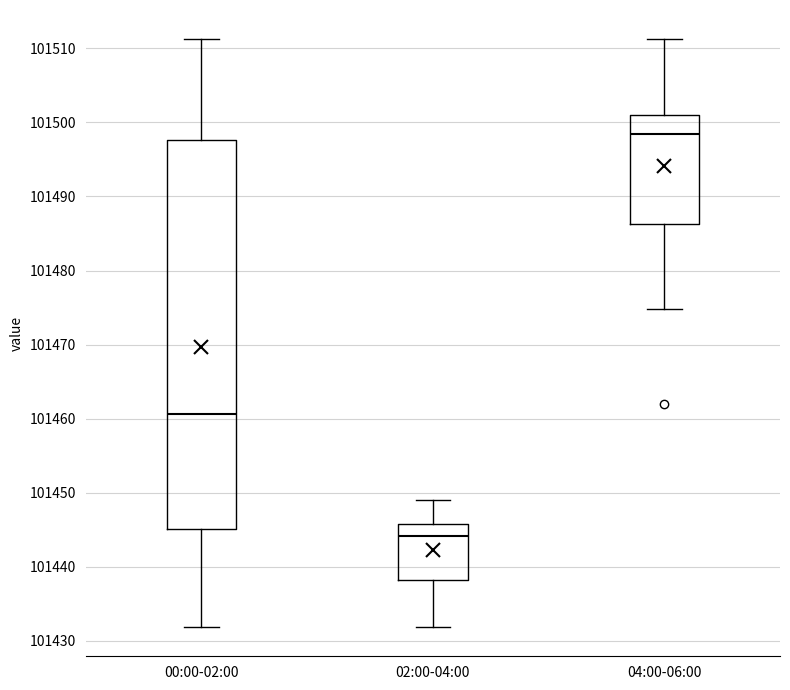

Which box's median line is the highest?

04:00-06:00